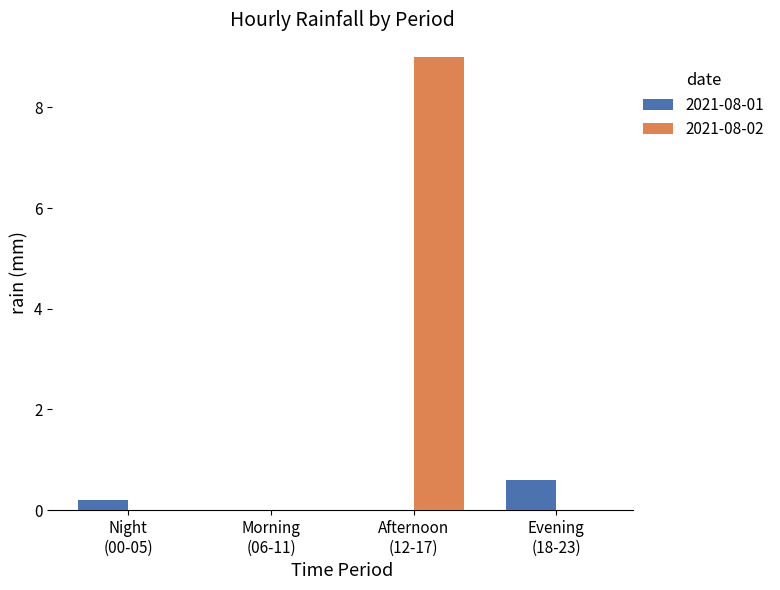

Which series has the largest total across all categories?

2021-08-02